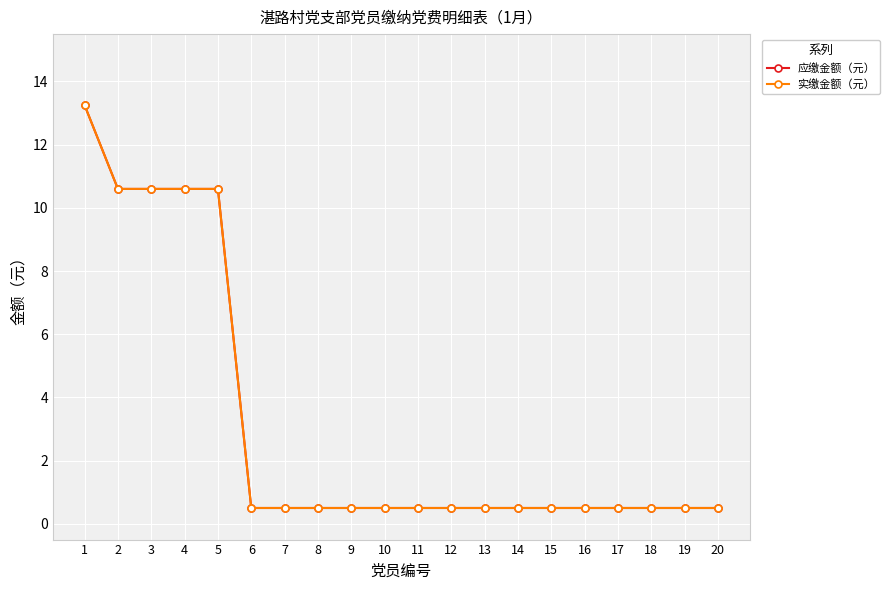

Which has a higher value, 17 or 6?

17